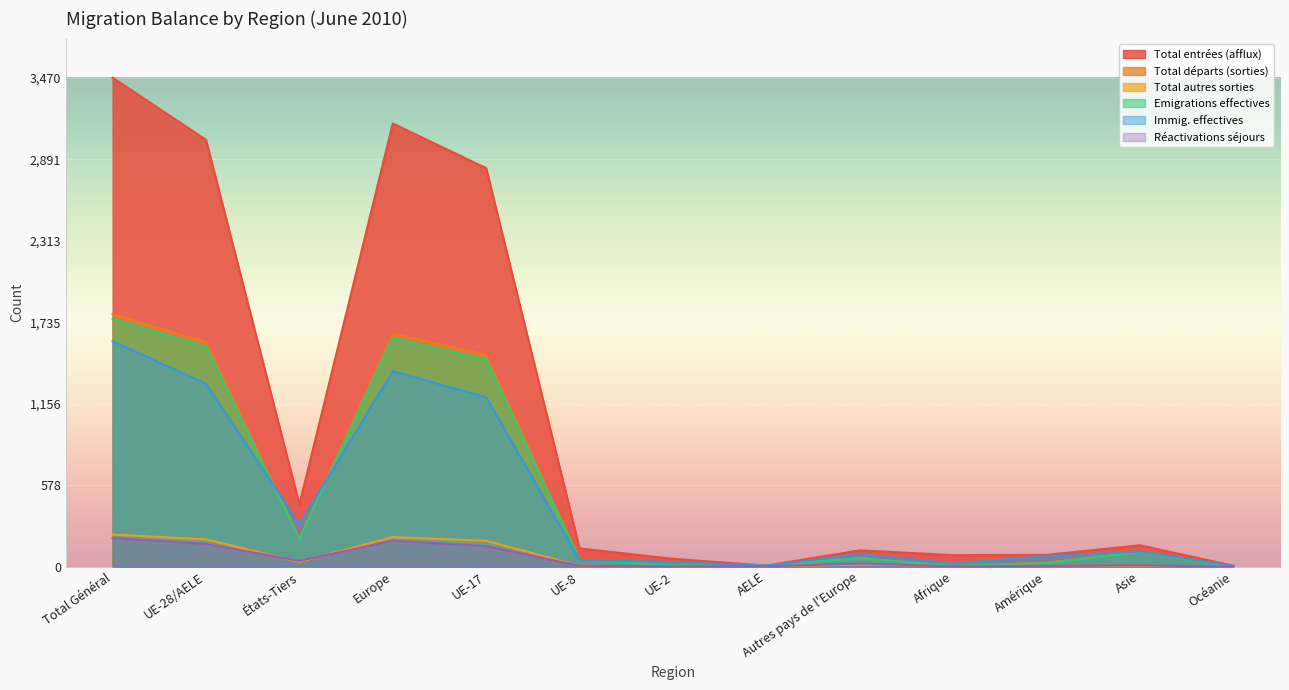

What is the approximate value of Total départs (sorties) at Autres pays de l'Europe, to the nearest 50?

50